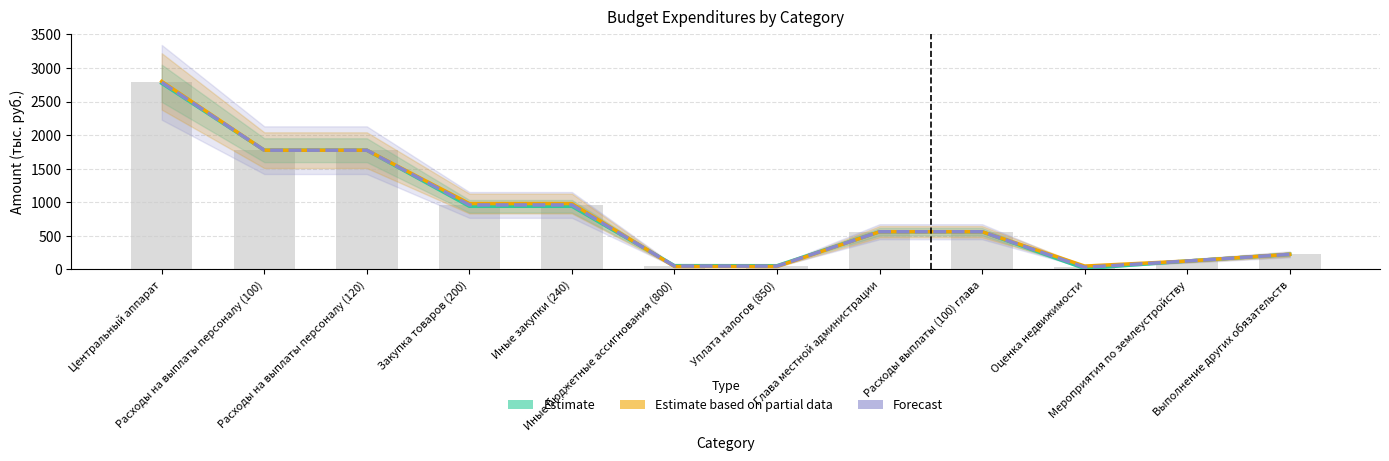

Are the bars horizontal?

No